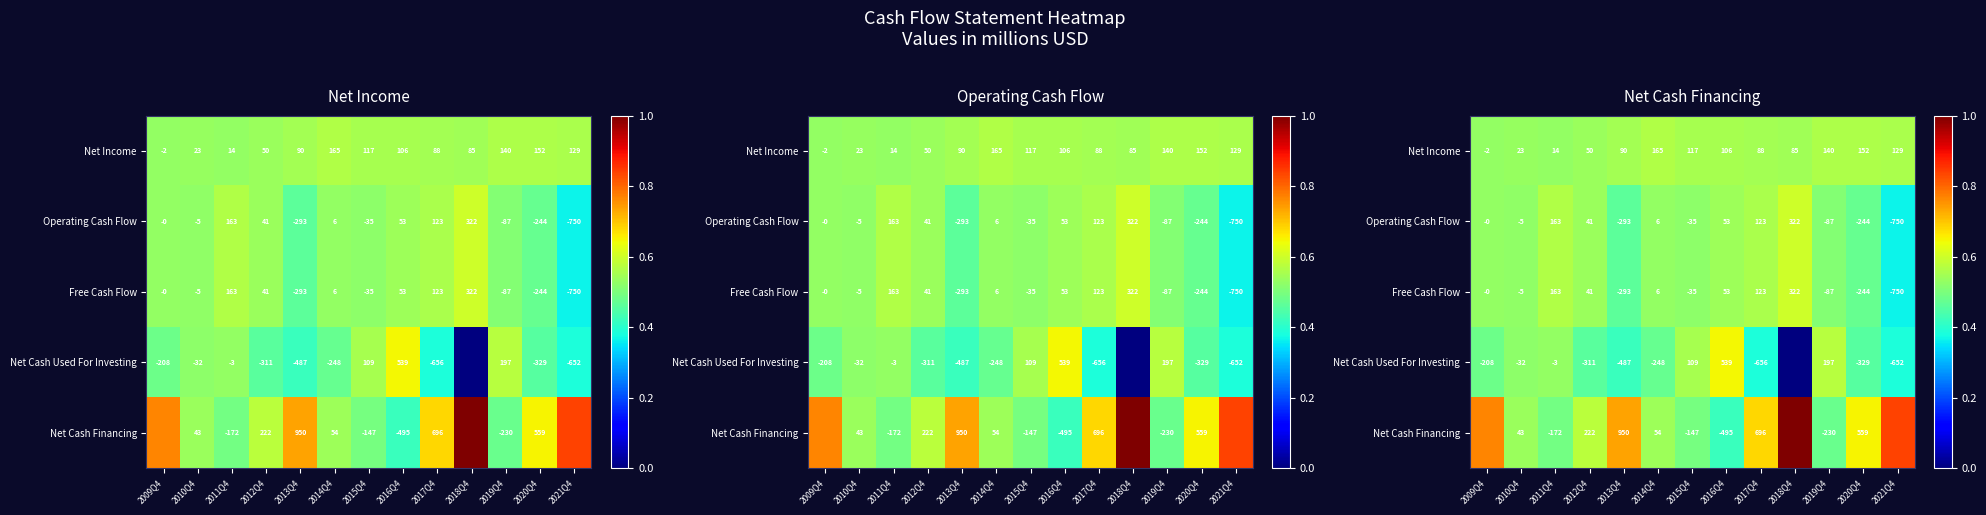

How many categories are shown in the chart?

13